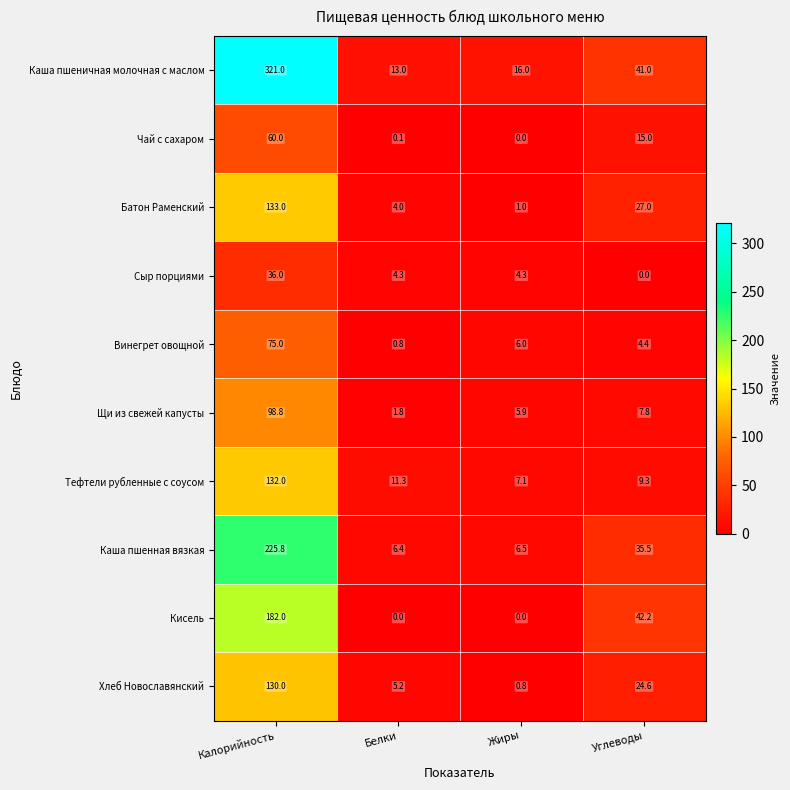

What value does the Щи из свежей капусты series have at Углеводы?

7.8